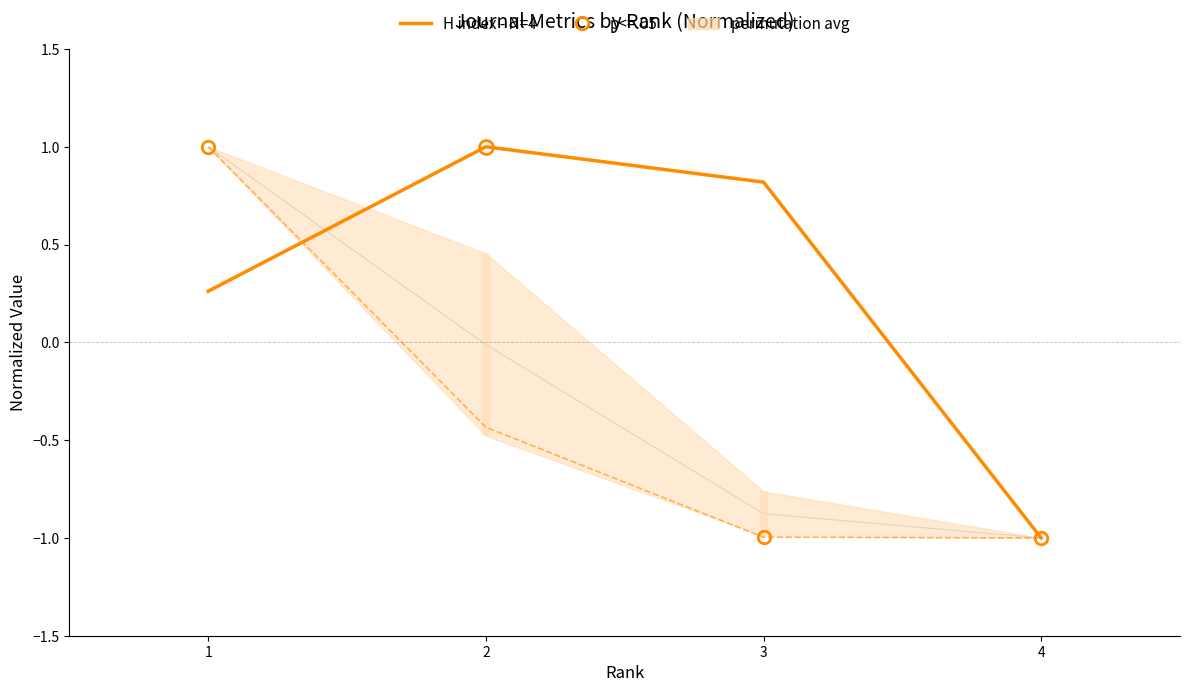

True or false: Total Refs. has a value of -1.0 at 4.

True